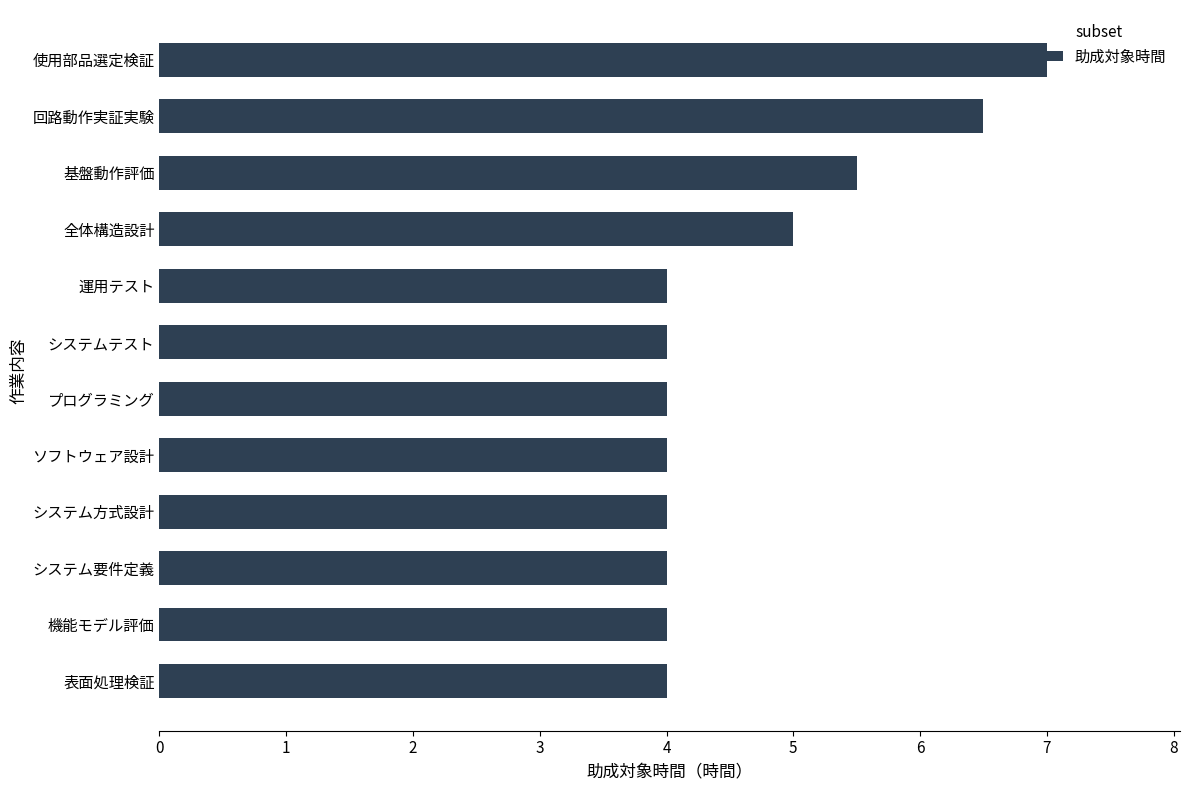

What is the change in value from システム方式設計 to 全体構造設計?

+1.0